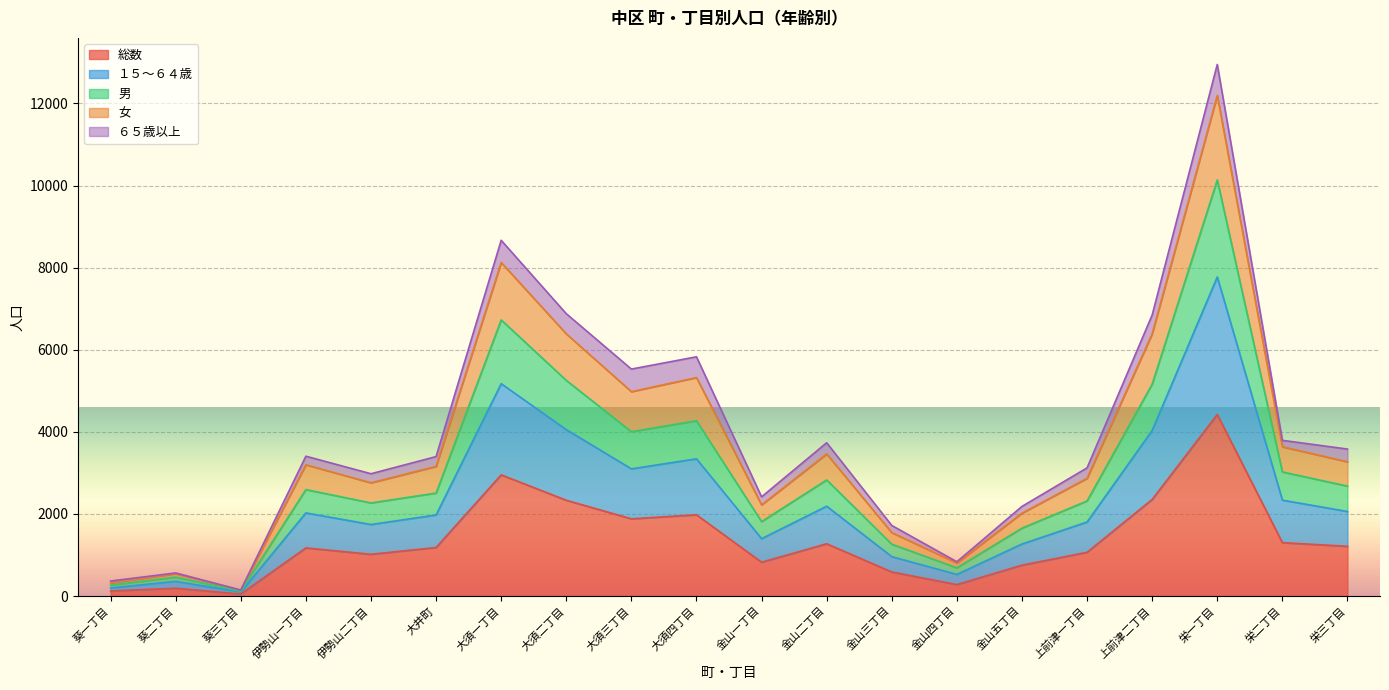

What is the total value across all series at 金山五丁目?

2183